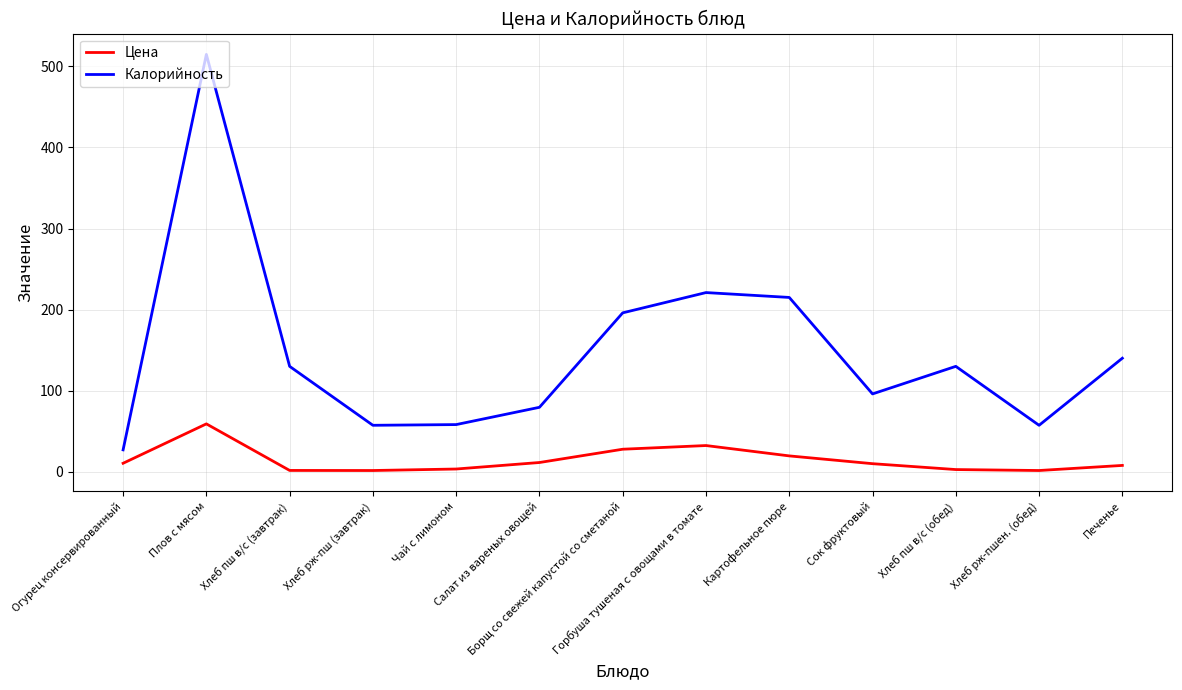

Which series has the largest range (max minus min)?

Калорийность